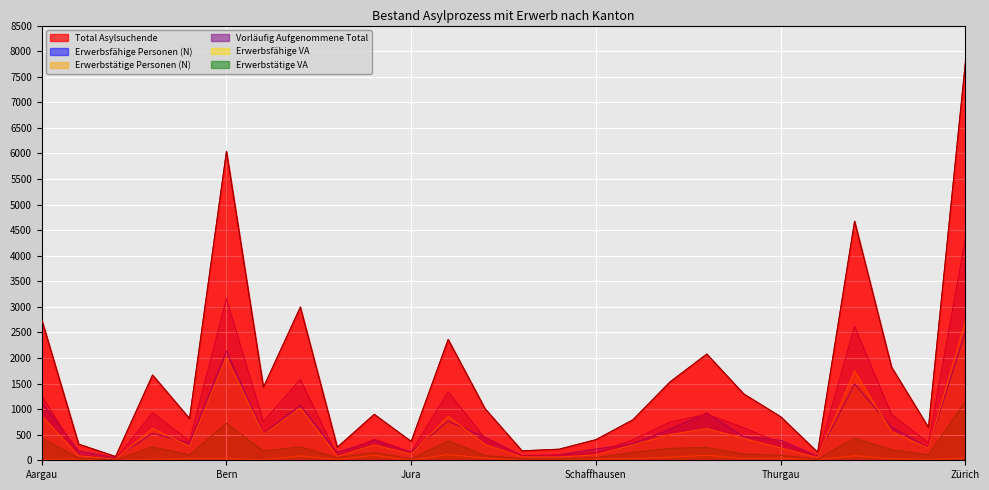

What is the average value of the Erwerbstätige Personen (N) series?

38